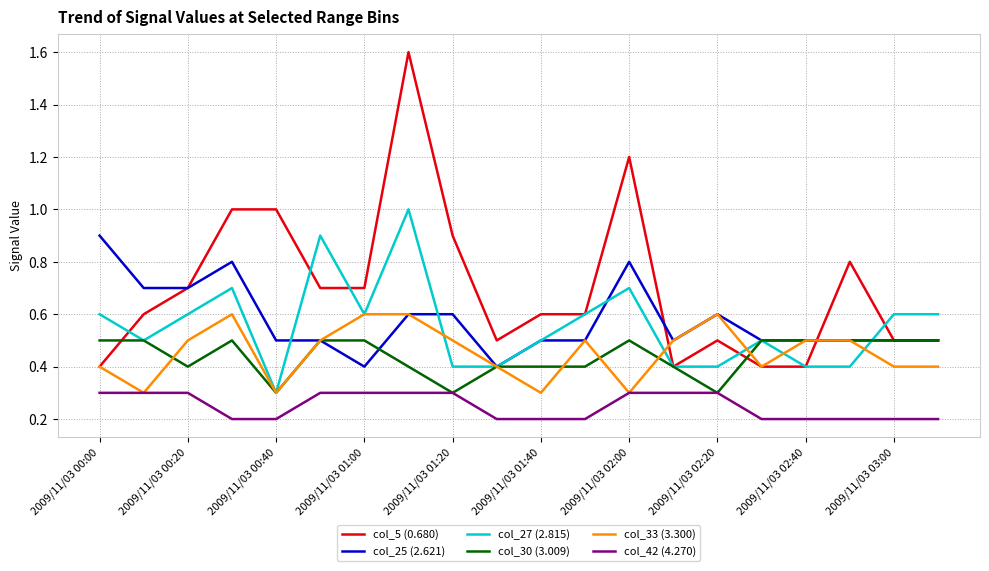

What is the average value of the col_25 (2.621) series?

0.6